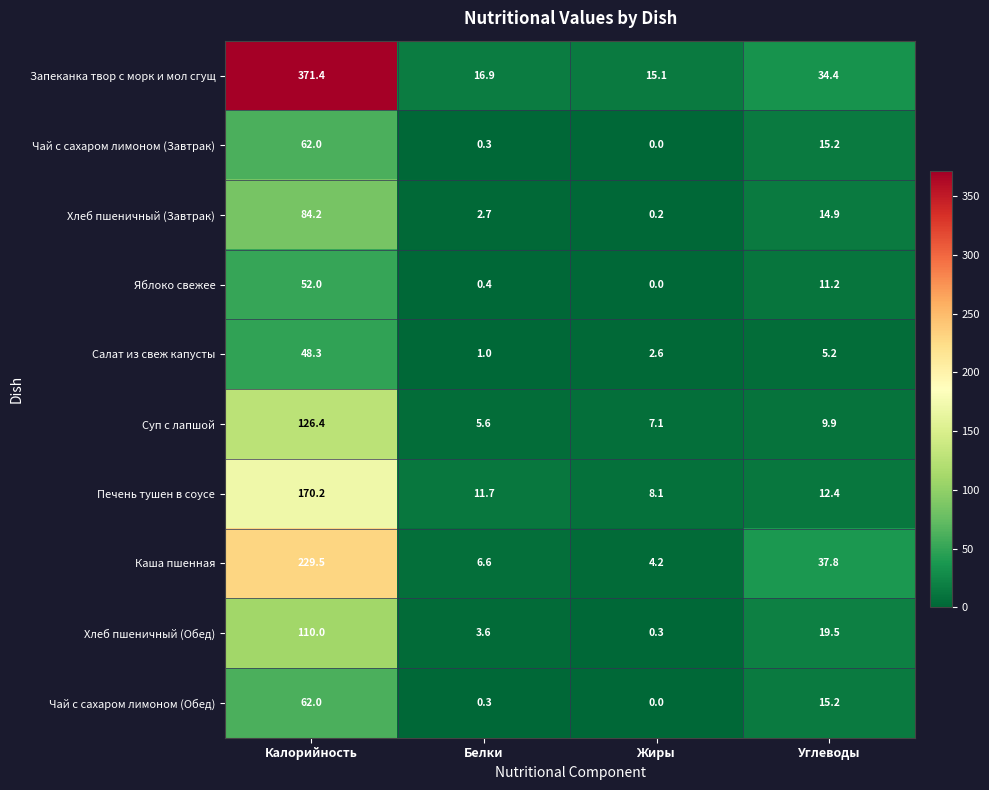

What is the difference between the maximum and minimum values in the Каша пшенная series?

225.3